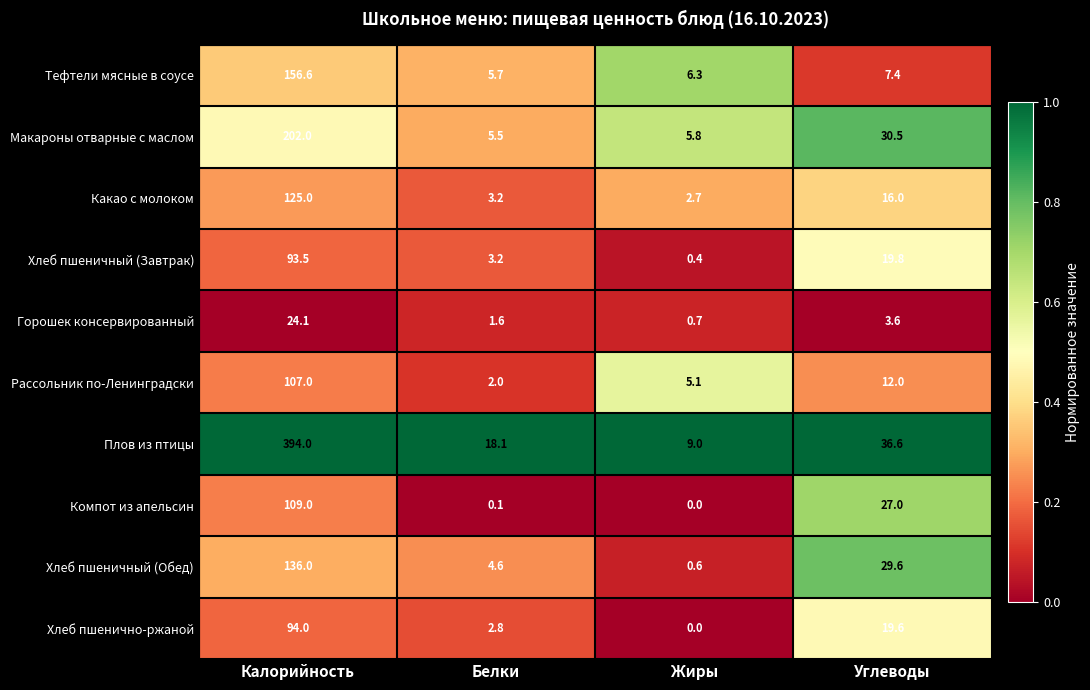

At which category is the sum across all series the highest?

Калорийность